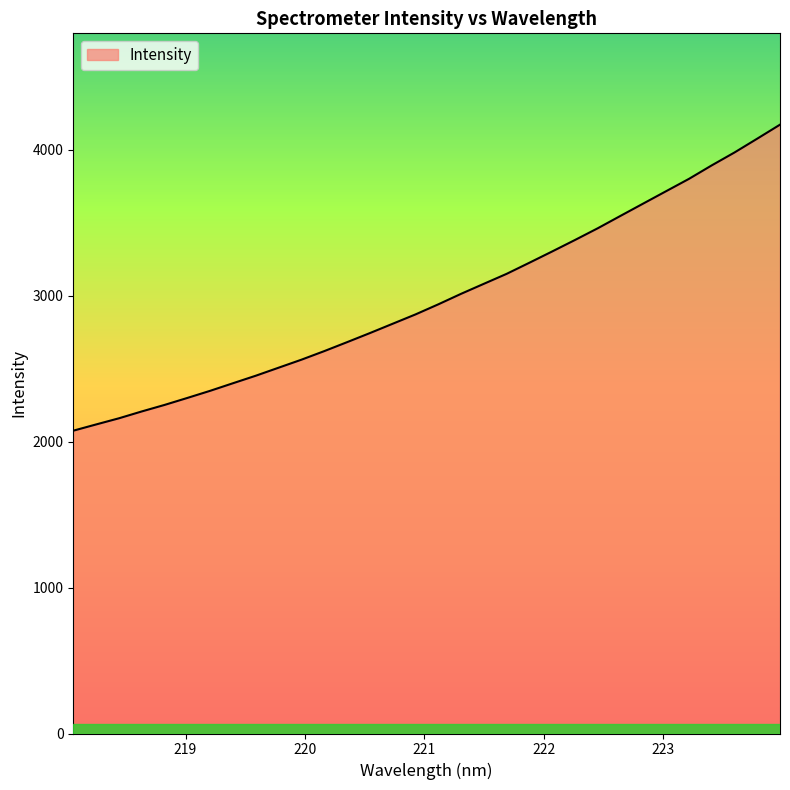

What is the difference between the maximum and minimum values?

2097.8